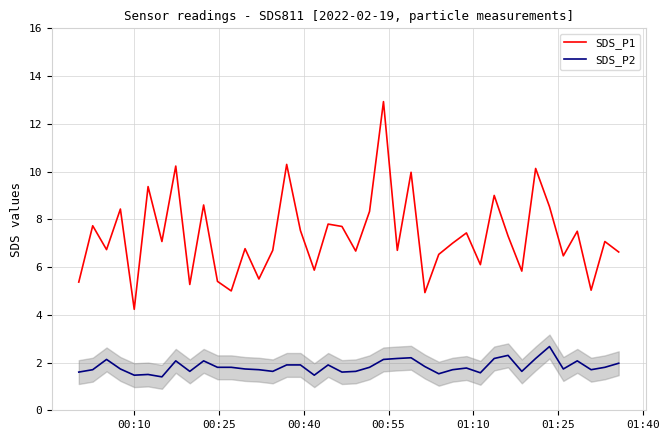

True or false: SDS_P1 and SDS_P2 intersect in this chart.

False